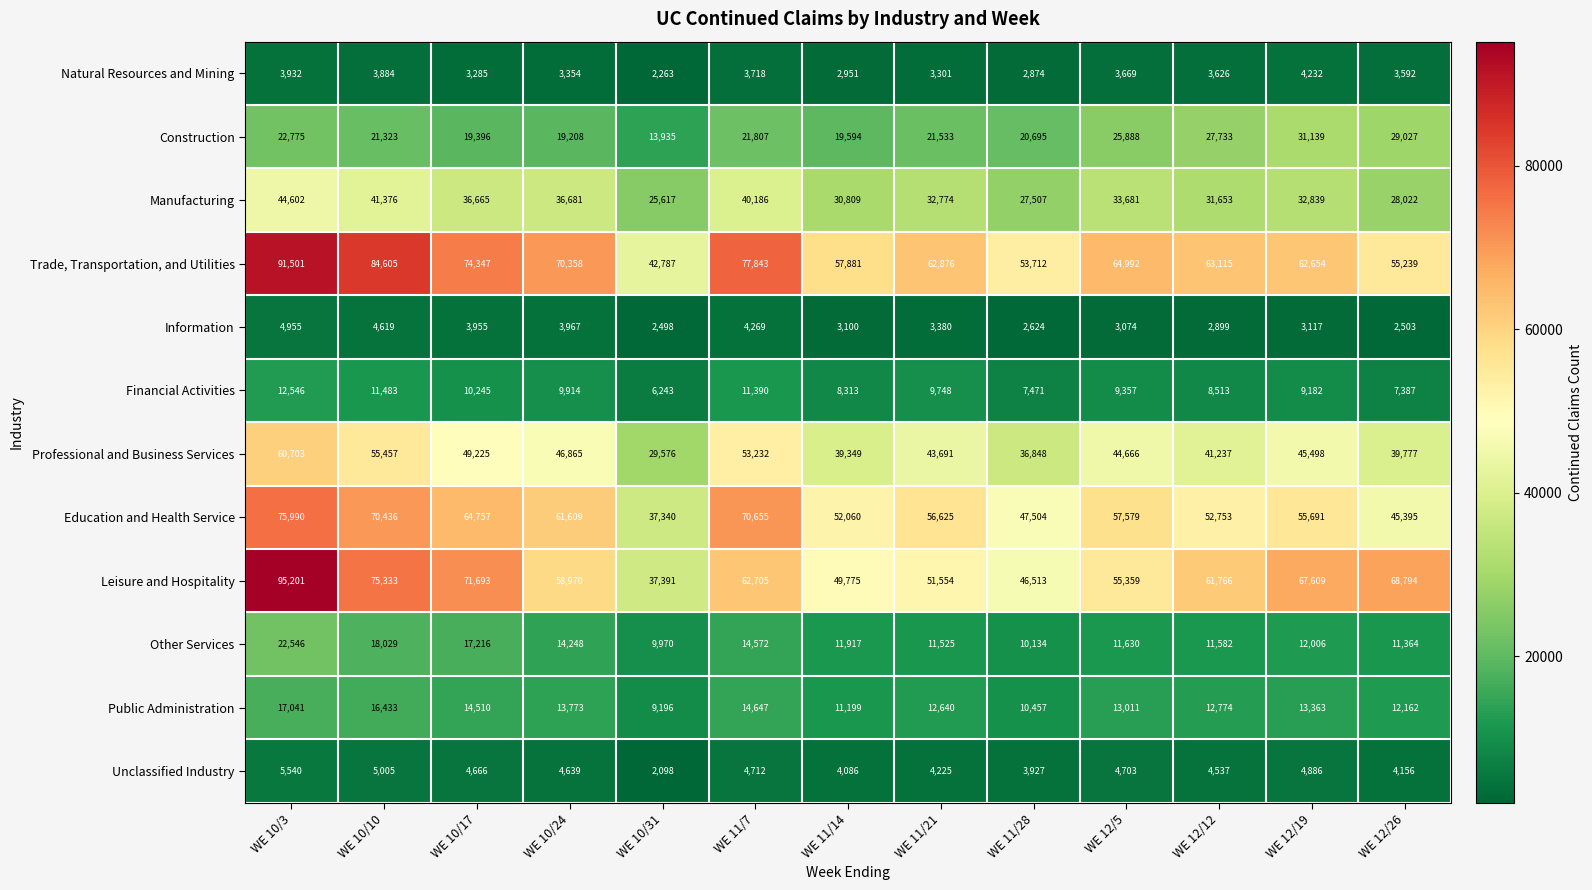

Count the number of categories in the chart.

13